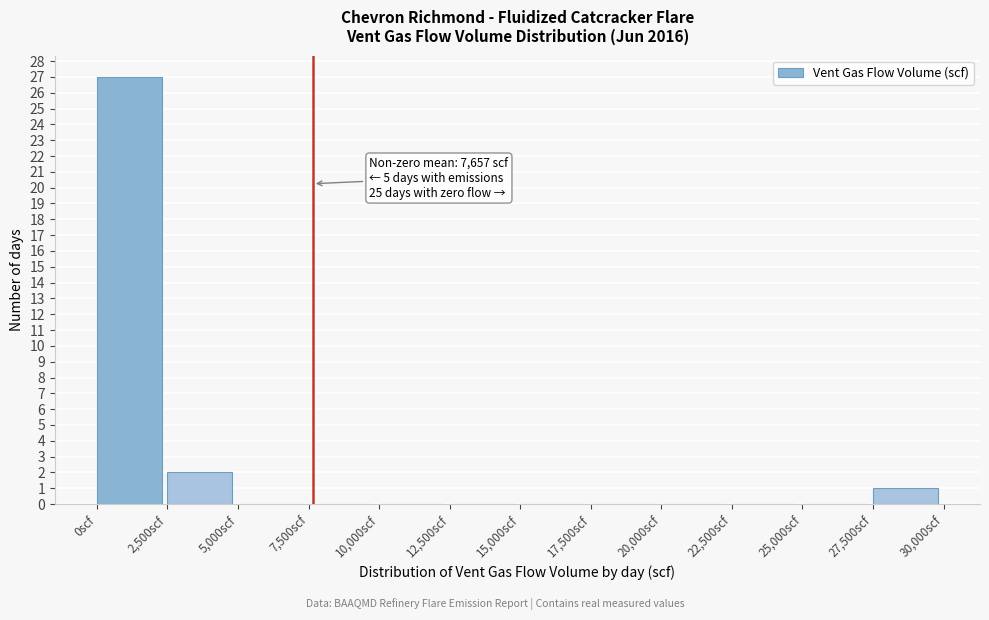

Over which range of the x-axis is the bar tallest?

0 to 2500